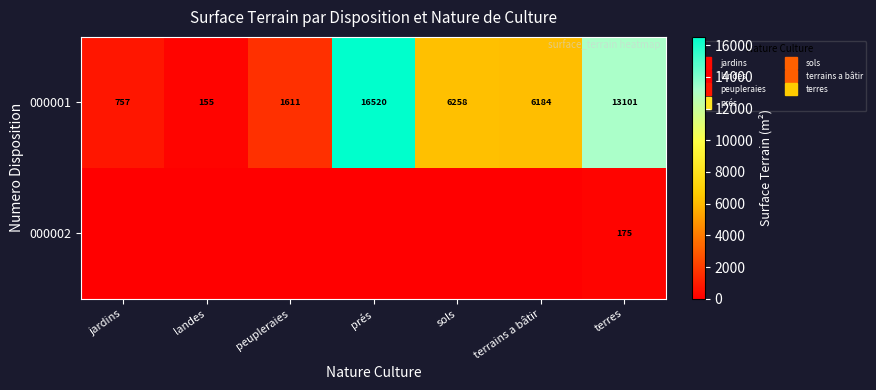

What is the total value across all series at sols?

6258